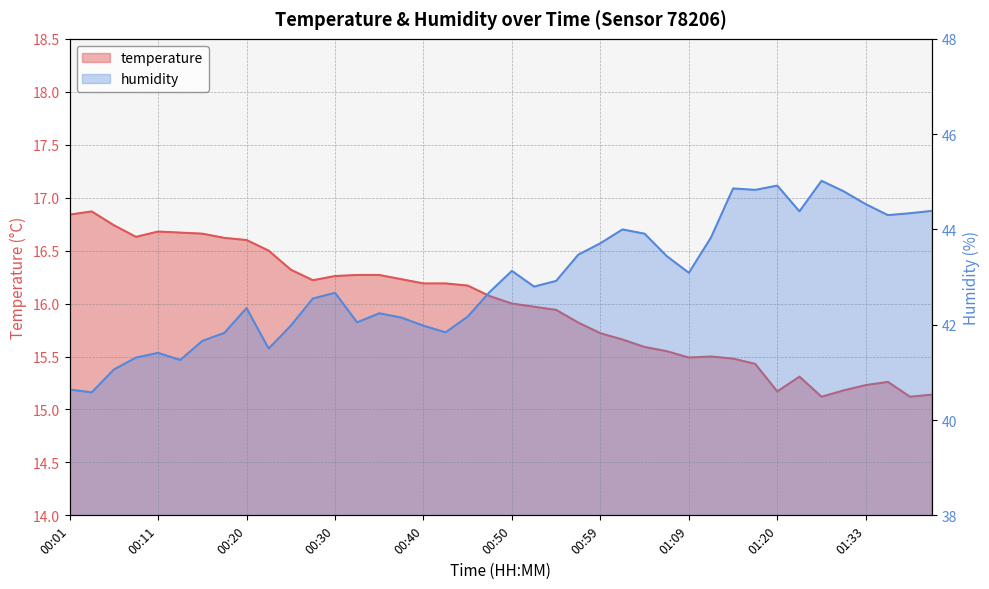

True or false: temperature and humidity intersect in this chart.

False